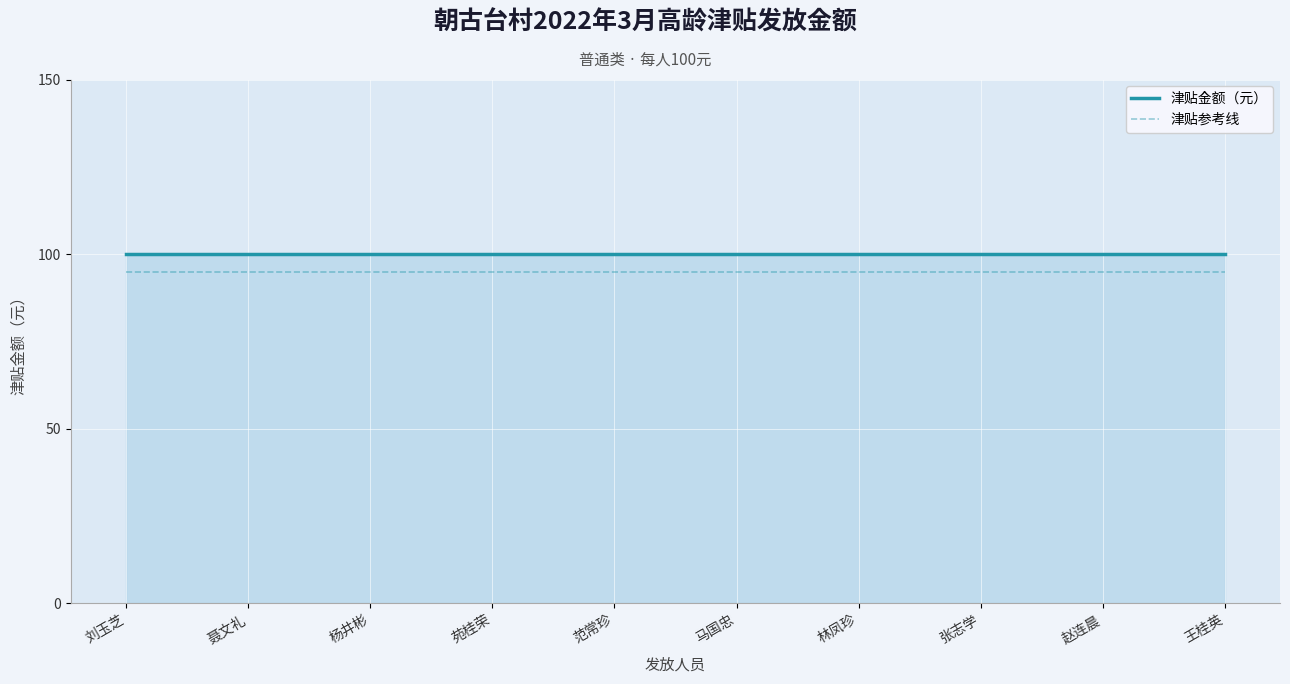

At 林凤珍, list the series in order from largest to smallest.

津贴金额（元）, 津贴参考线